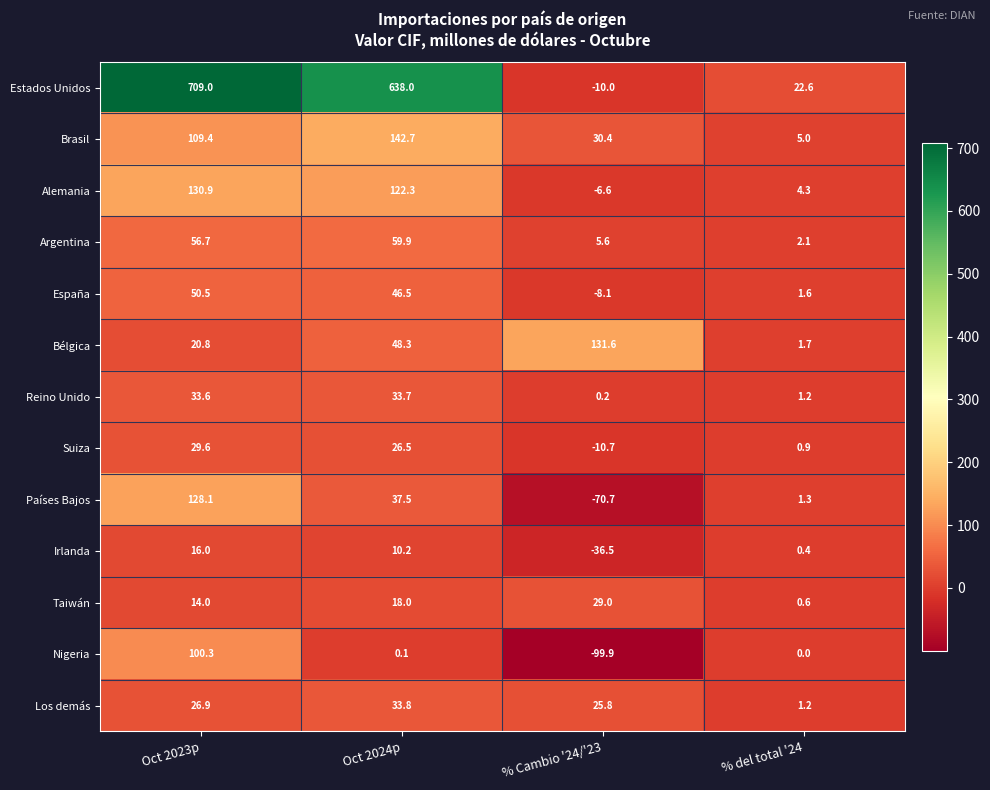

True or false: Taiwán has a value of 0.6 at % del total '24.

True